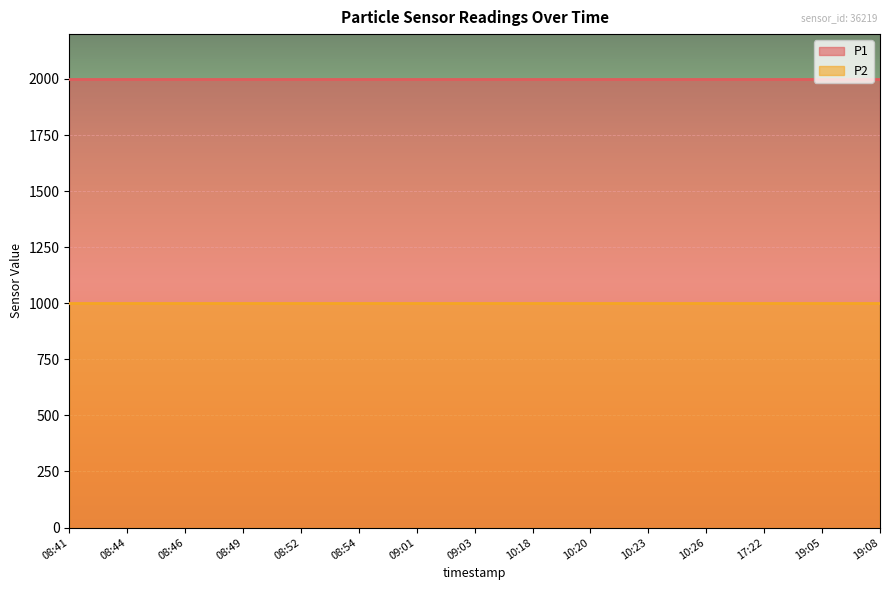

How many lines are shown in the chart?

2